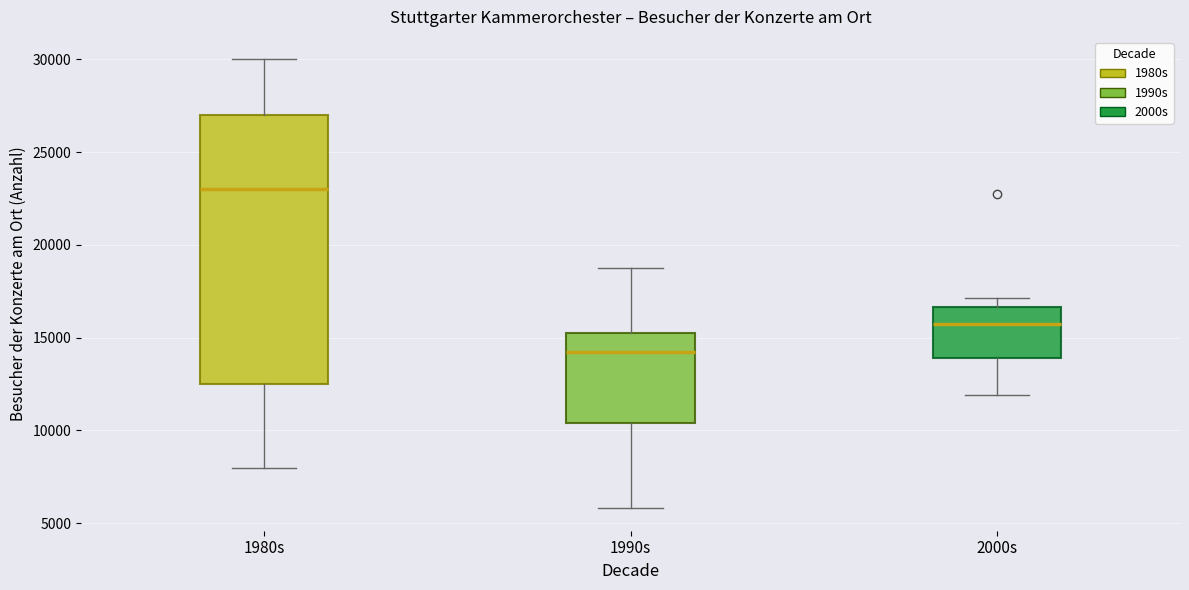

Which box has the highest median line?

1980s